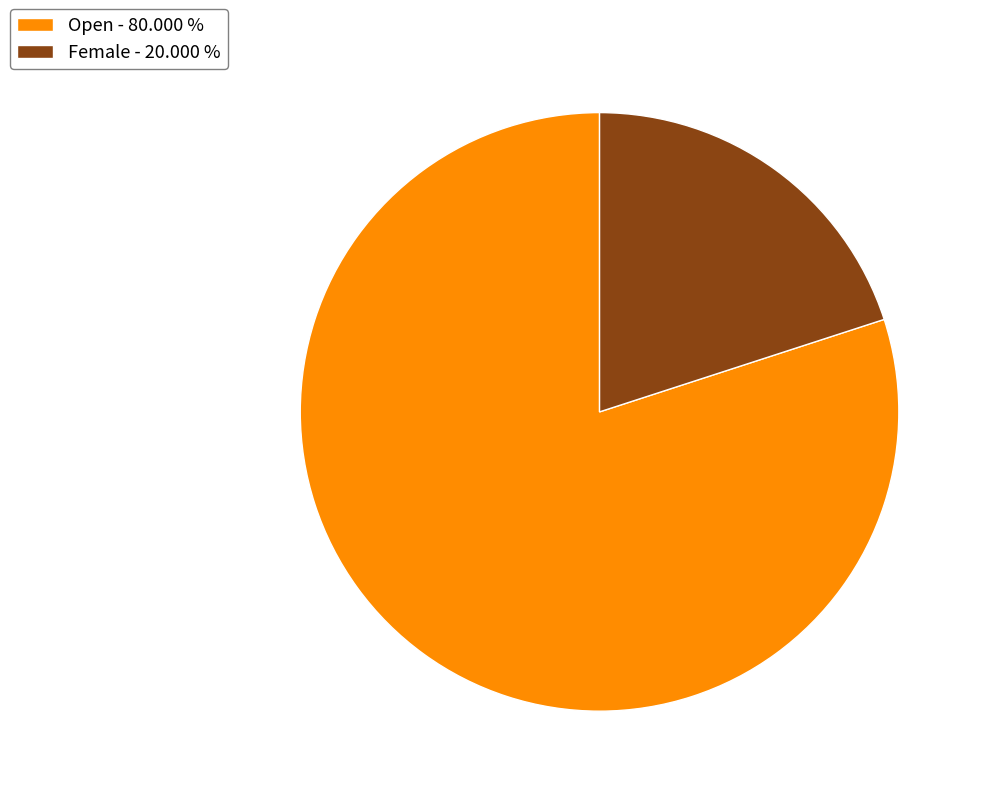

Which has a higher value, Open - 80.000 % or Female - 20.000 %?

Open - 80.000 %